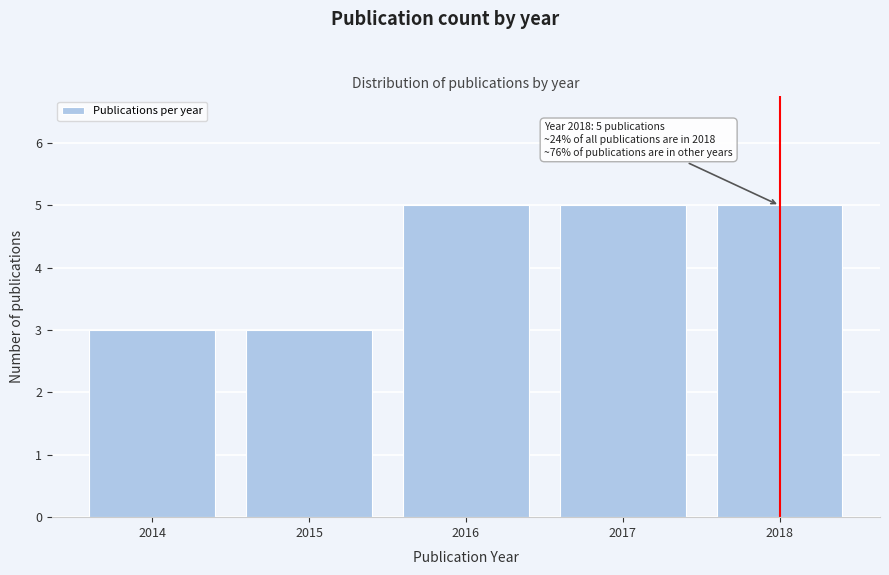

Reading left to right, list all the values displayed in this chart.

3	3	5	5	5